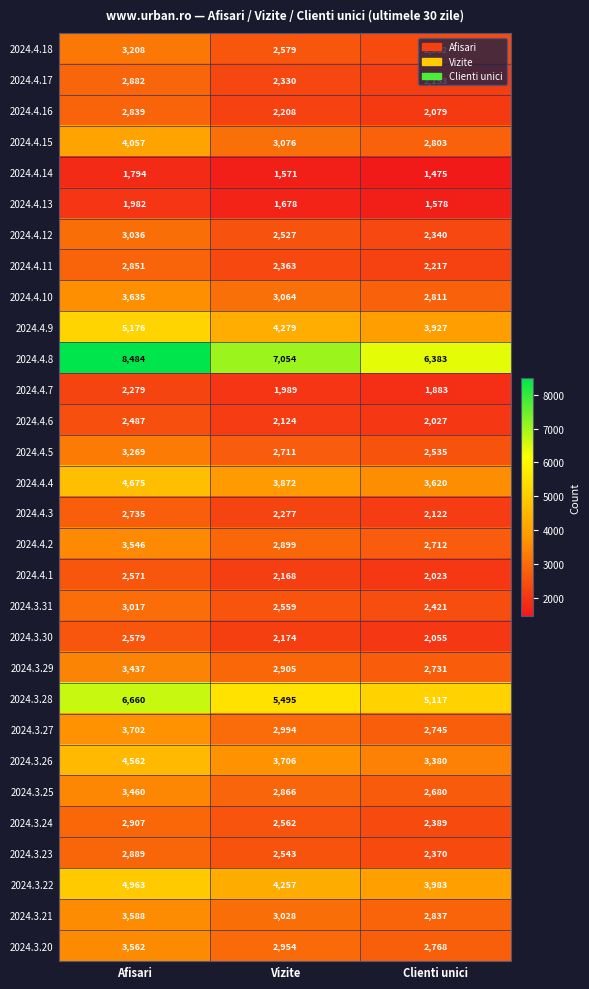

Where is 2024.3.31 nearest to the value 2719?

Vizite